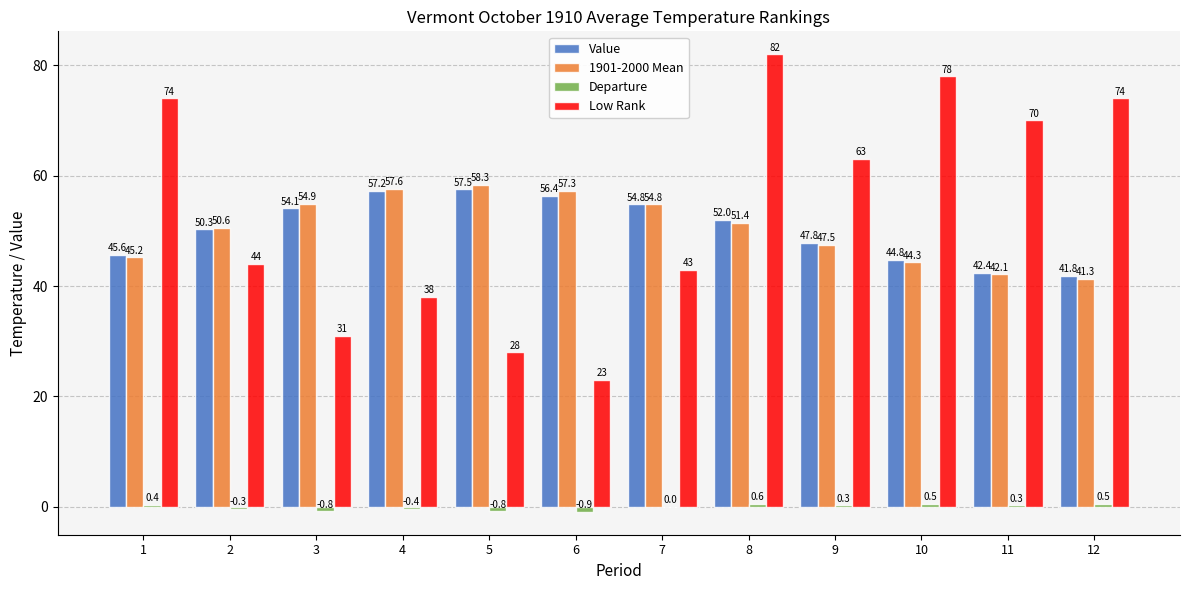

What is the total value across all series at 11?

154.8